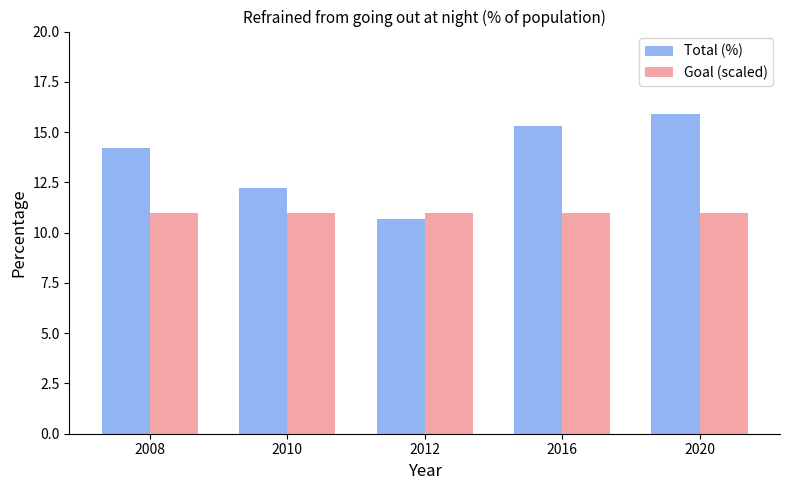

Which category has the highest value in the Total (%) series?

2020